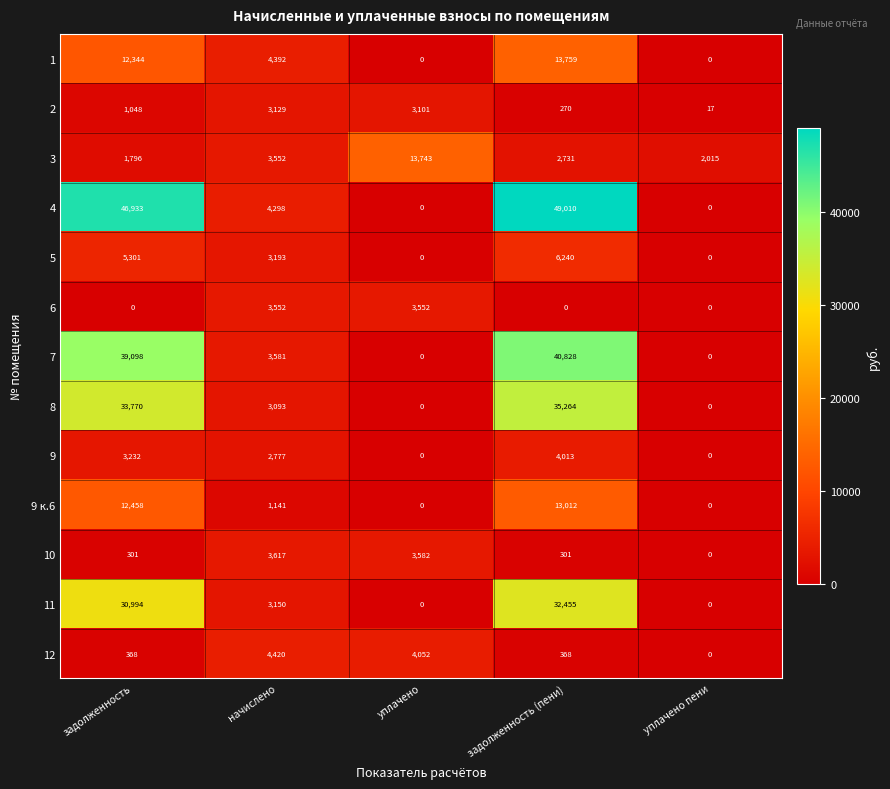

What is the highest value of the 9 series?

4013